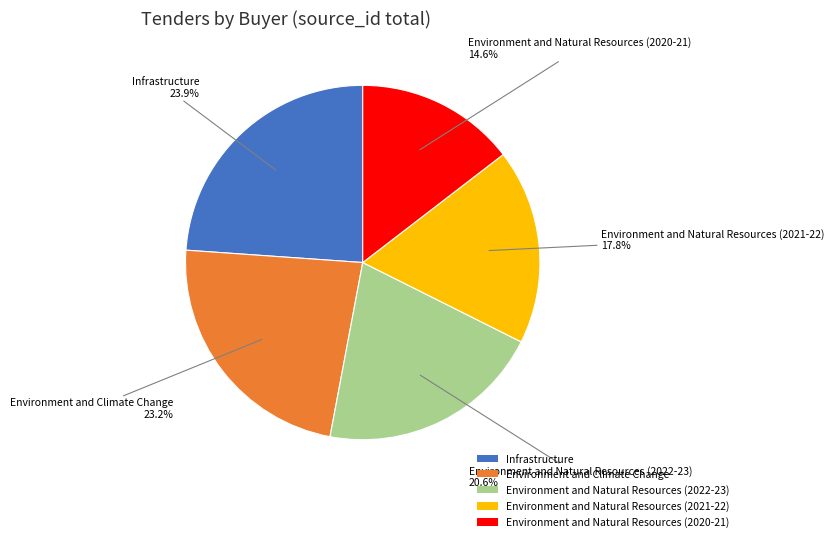

Is it true that Environment and Climate Change is 16% of the pie?

False